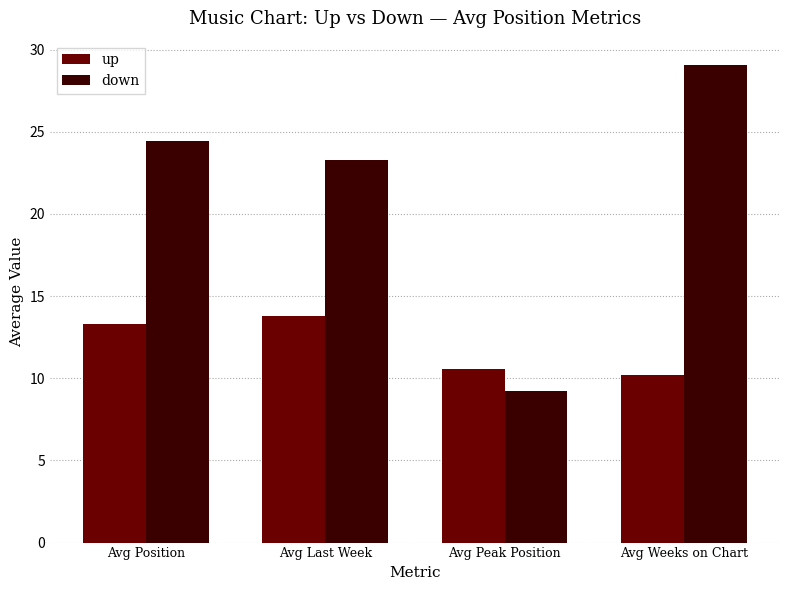

Which series has the widest spread of values?

down